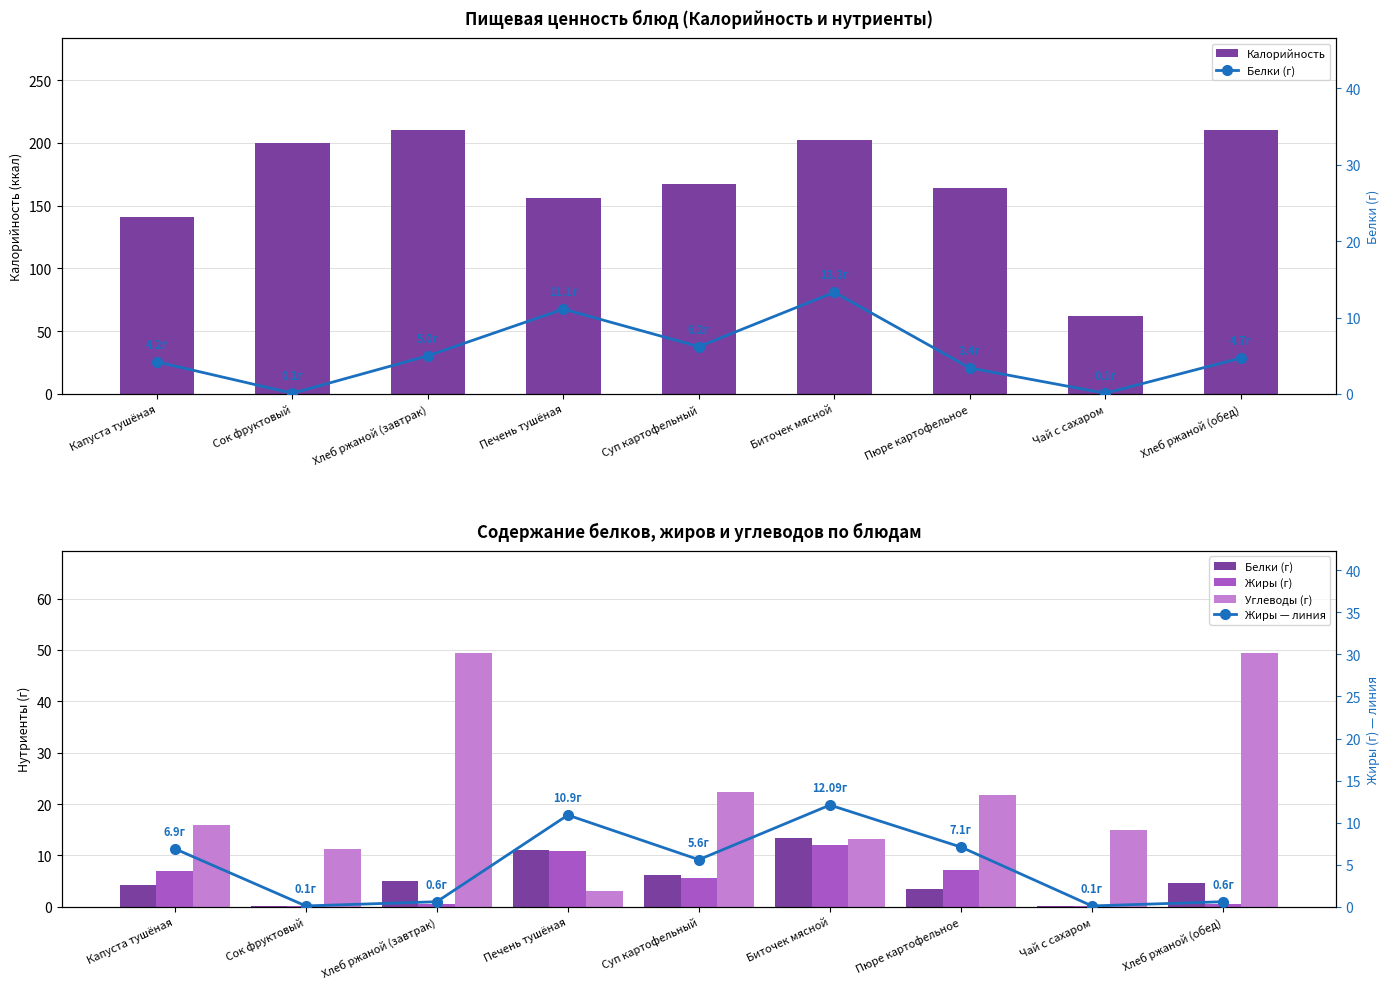

What is the value of the Углеводы (г) bar at the 7th from the left?

21.8